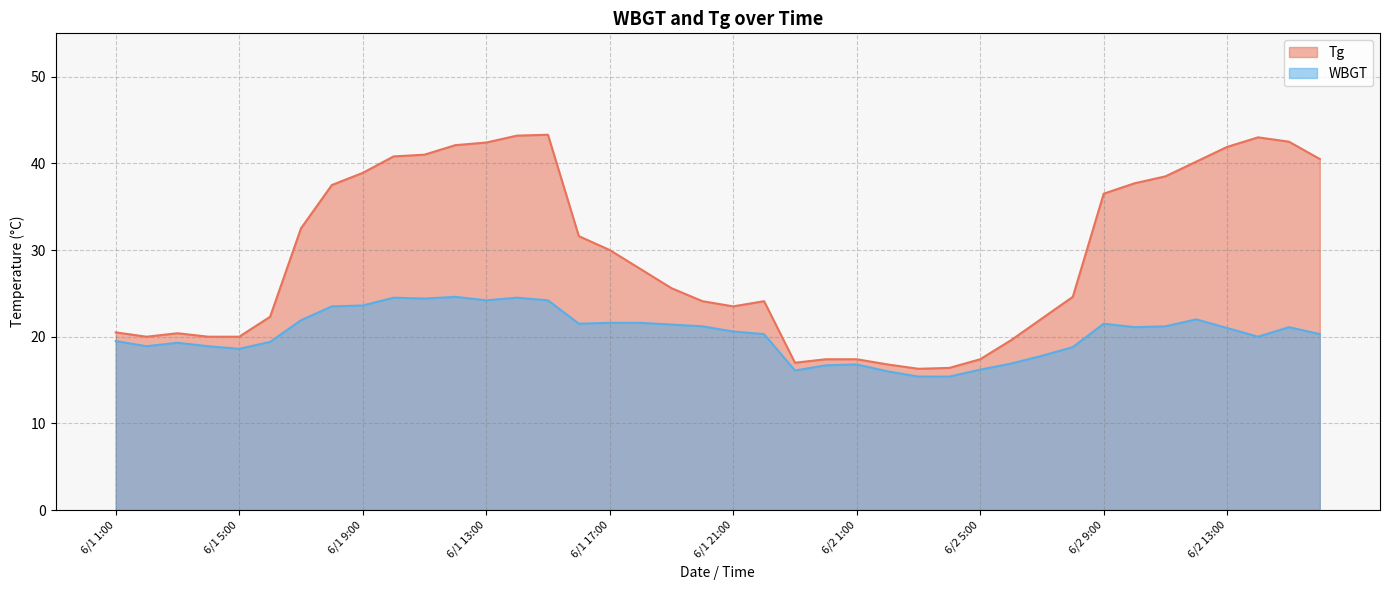

Reading right to left, transcribe all the data shown in this chart.

Tg: 40.5	42.5	43.0	41.9	40.2	38.5	37.7	36.5	24.6	22.1	19.6	17.4	16.4	16.3	16.8	17.4	17.4	17.0	24.1	23.5	24.1	25.6	27.8	30.0	31.6	43.3	43.2	42.4	42.1	41.0	40.8	38.9	37.5	32.5	22.3	20.0	20.0	20.4	20.0	20.5
WBGT: 20.3	21.1	20.0	21.0	22.0	21.2	21.1	21.5	18.8	17.8	16.9	16.2	15.4	15.4	16.0	16.8	16.7	16.1	20.3	20.6	21.2	21.4	21.6	21.6	21.5	24.2	24.5	24.2	24.6	24.4	24.5	23.6	23.5	21.9	19.4	18.6	18.9	19.3	18.9	19.5